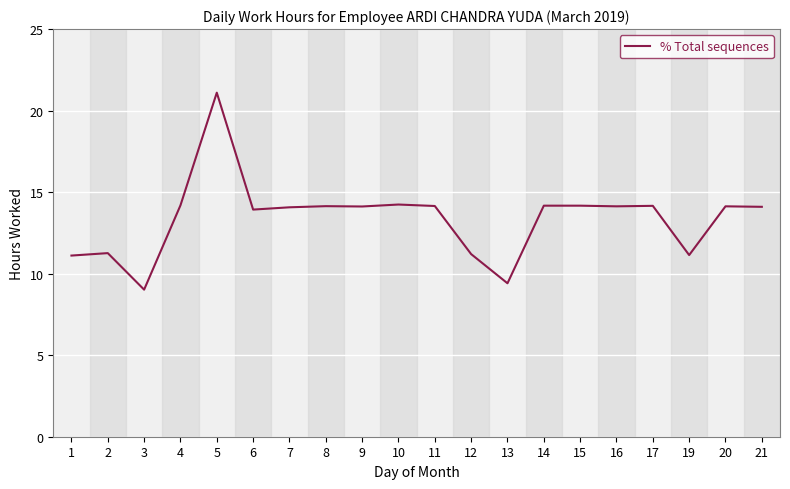

True or false: the data shows 2.9 at 2.

False